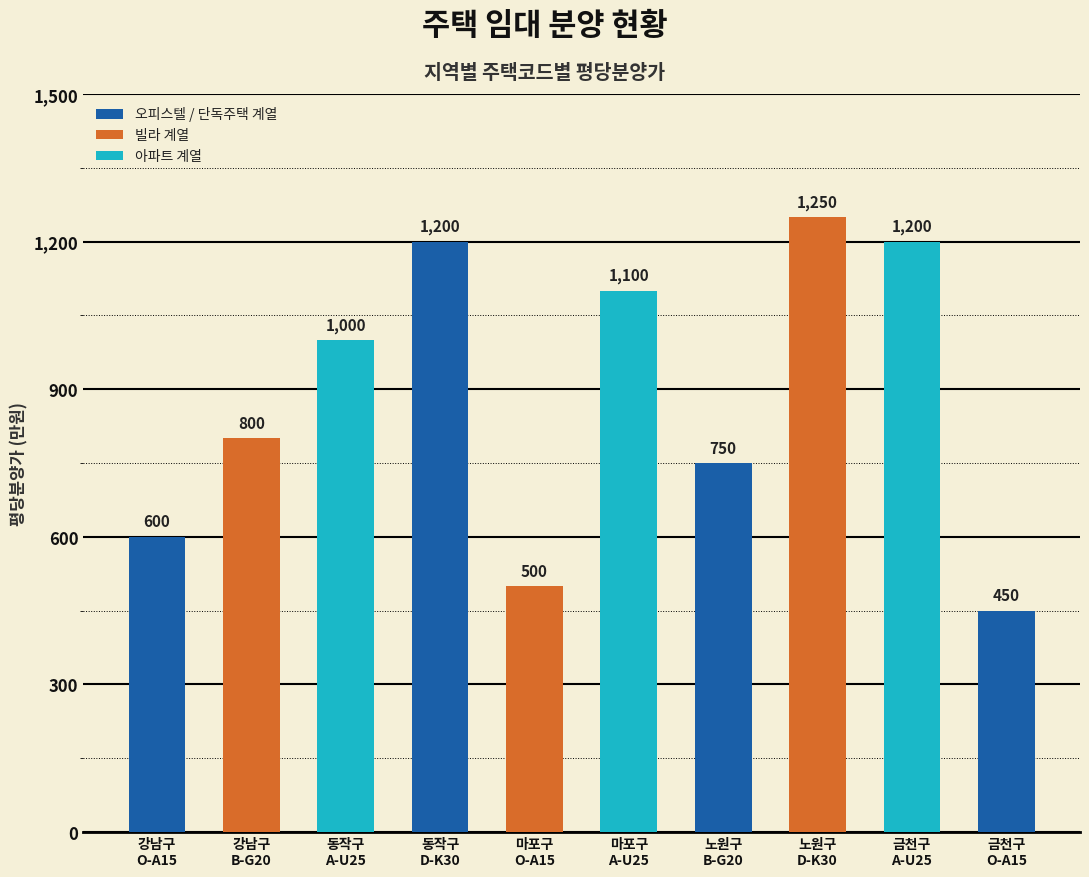

Where is the data nearest to the value 850?

강남구
B-G20